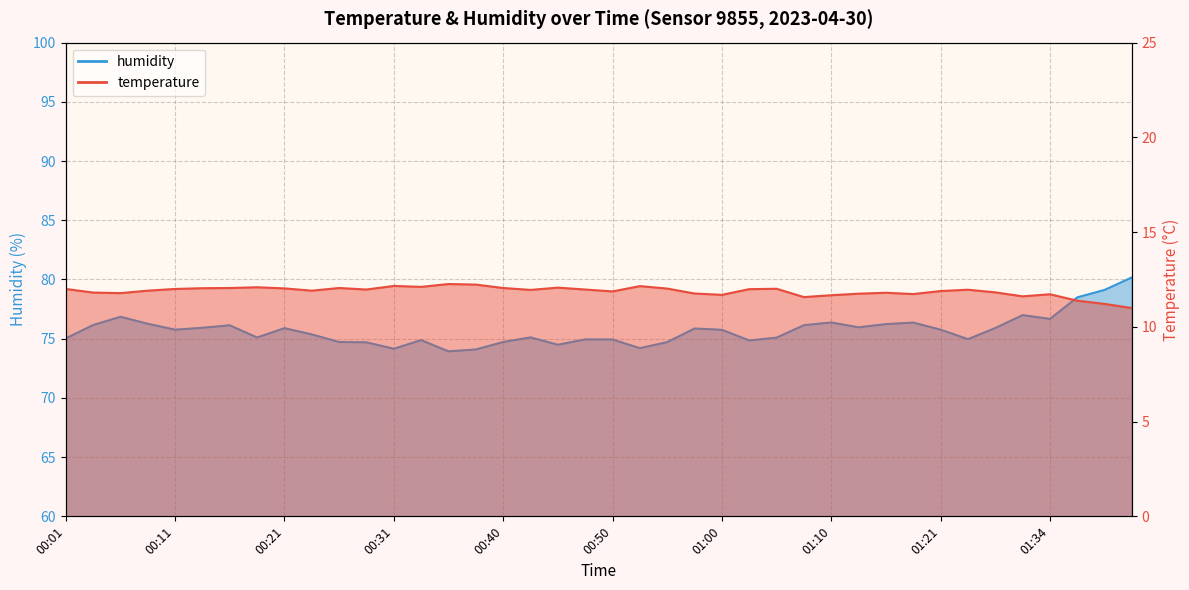

What is the label of the 33rd point from the left?

01:21